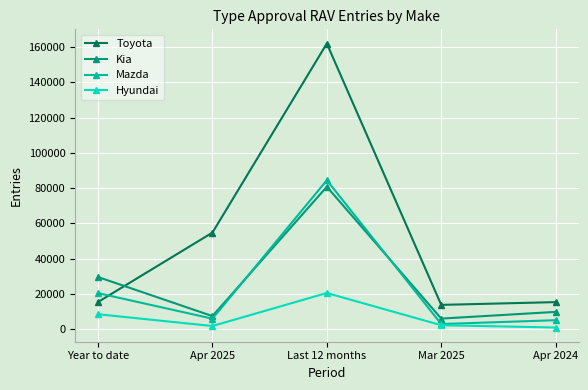

What is the approximate value of Hyundai at Last 12 months, to the nearest 100?

20600